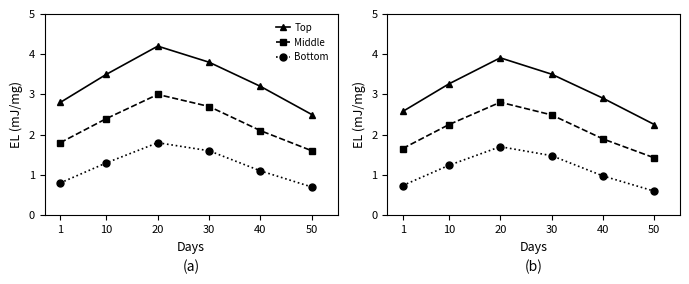

Rank the series by their maximum value, from highest to lowest.

Top, Middle, Bottom